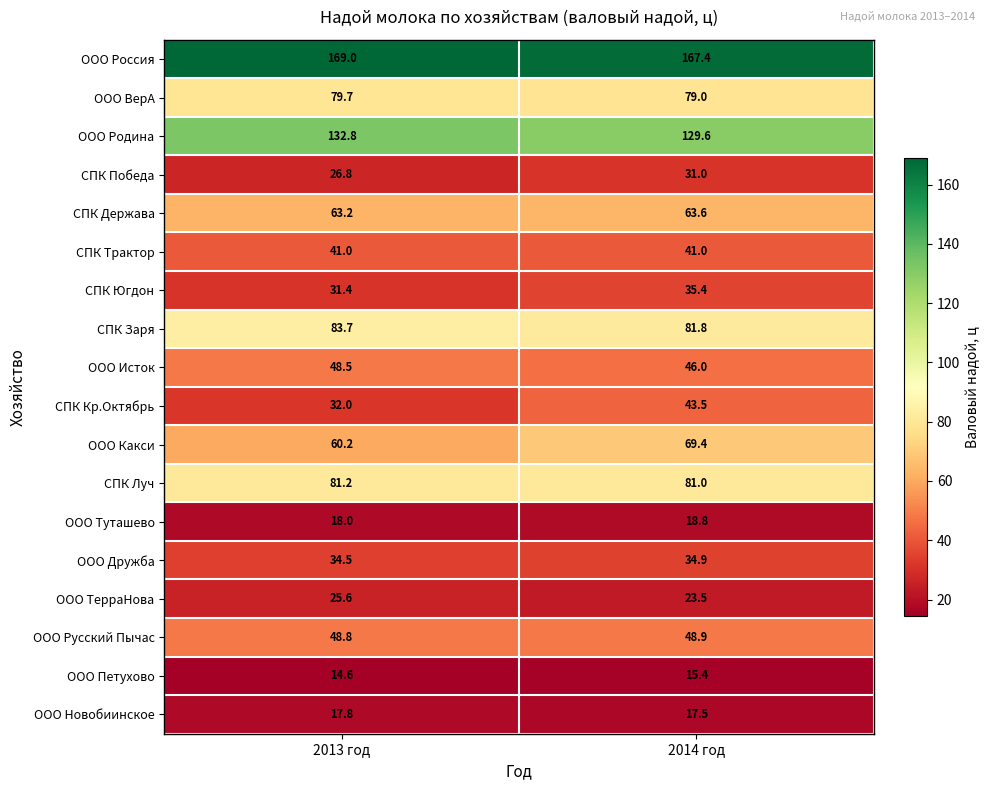

Rank the categories by ООО Исток value from highest to lowest.

2013 год, 2014 год